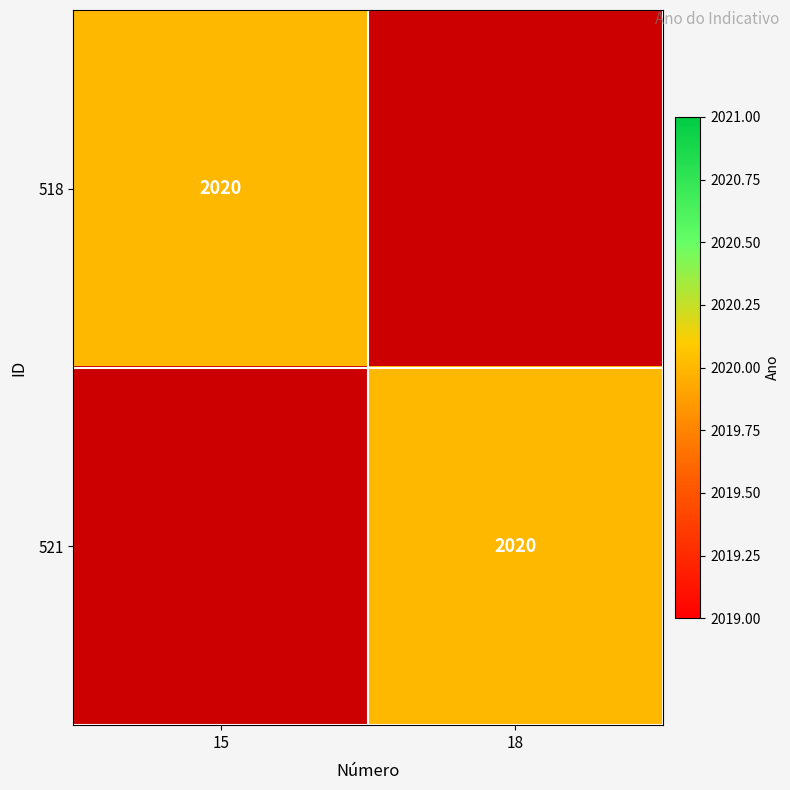

Is it true that 518 equals 2020 at 15?

True